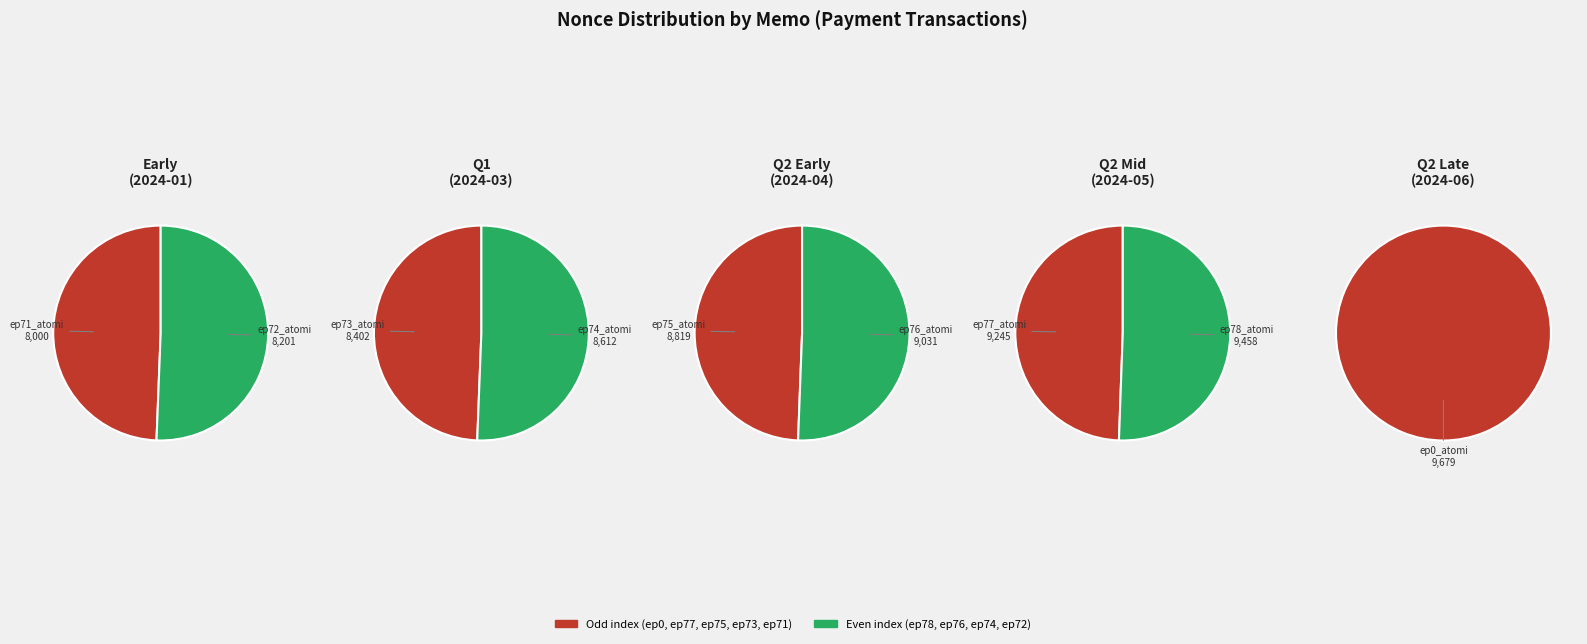

Approximately how many times larger is the value at ep77_atomi compared to ep74_atomi?

1.1